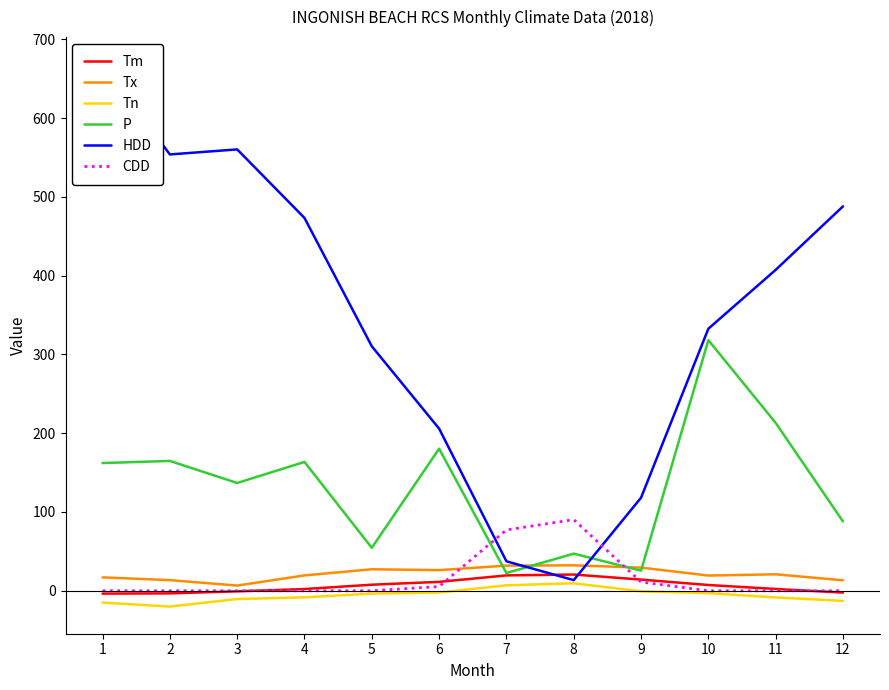

How many values in the Tm series are below 7?

6